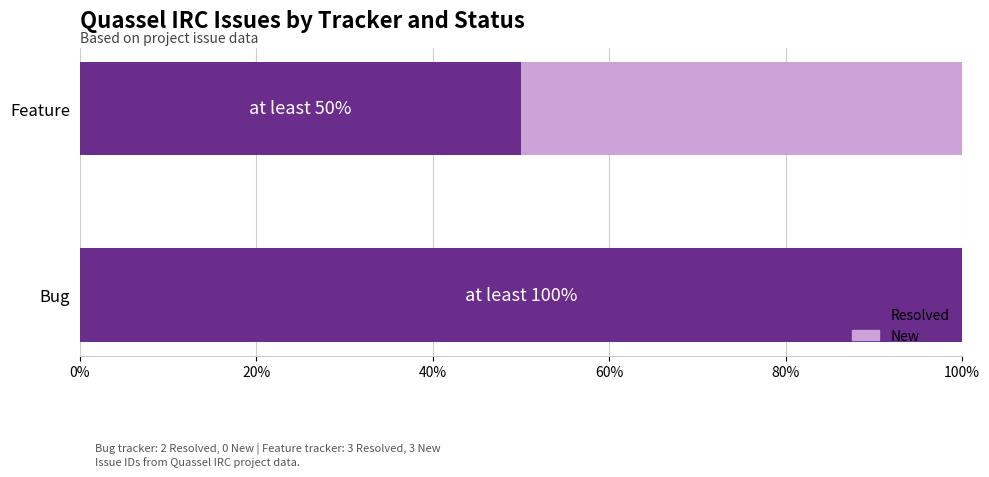

What is the sum of the Resolved values at Bug and Feature?

150